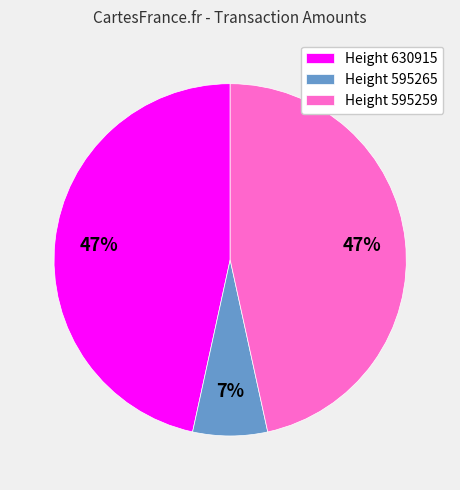

Does Height 595259 account for over 50% of the chart?

No